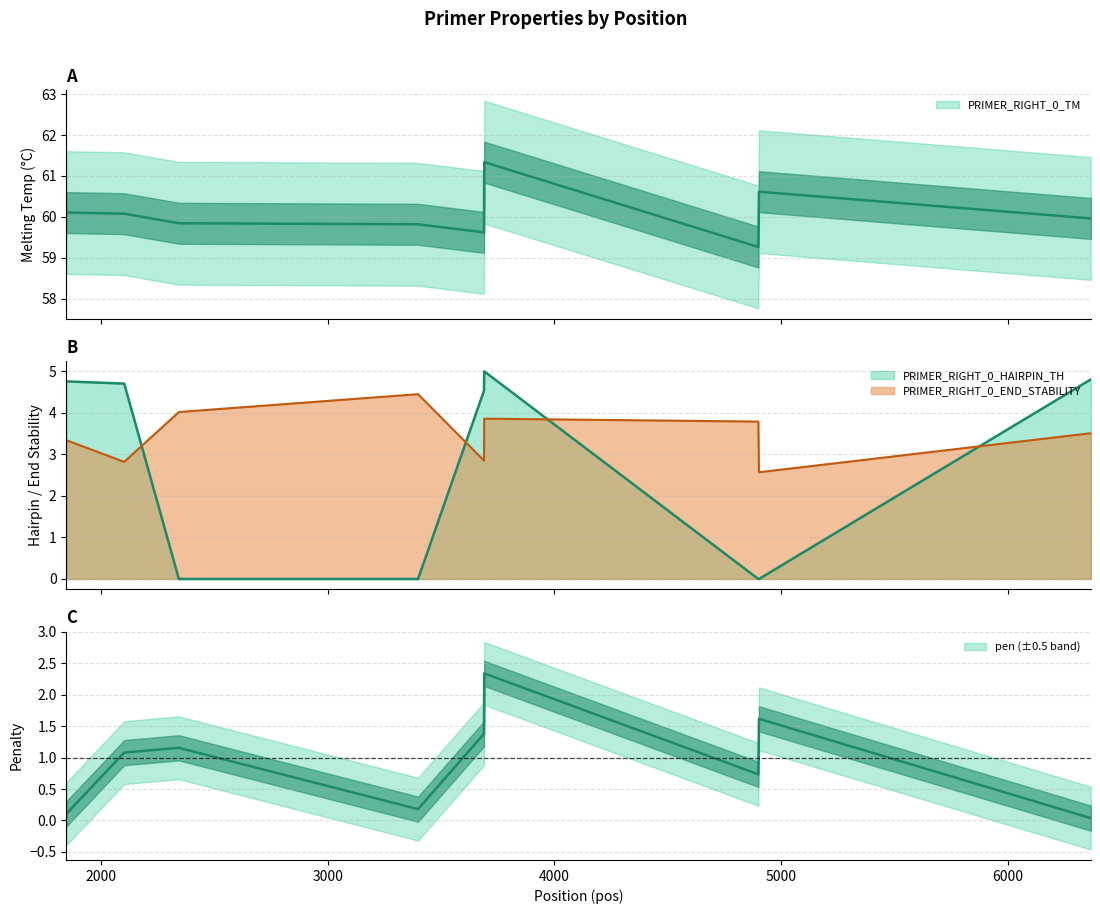

Where is PRIMER_RIGHT_0_TM nearest to the value 60?

6366